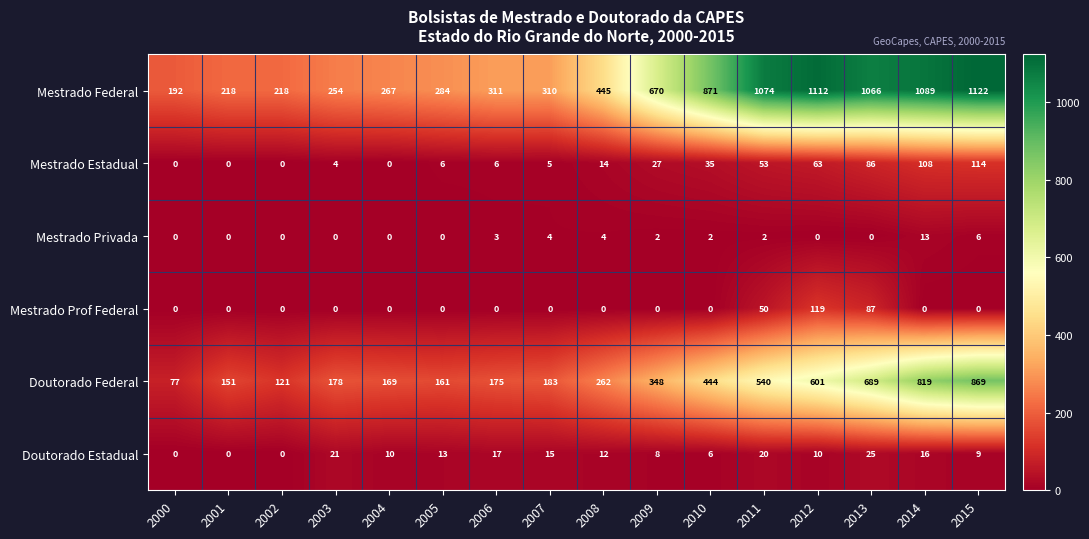

What is the sum of the Mestrado Federal values at 2013 and 2012?

2178